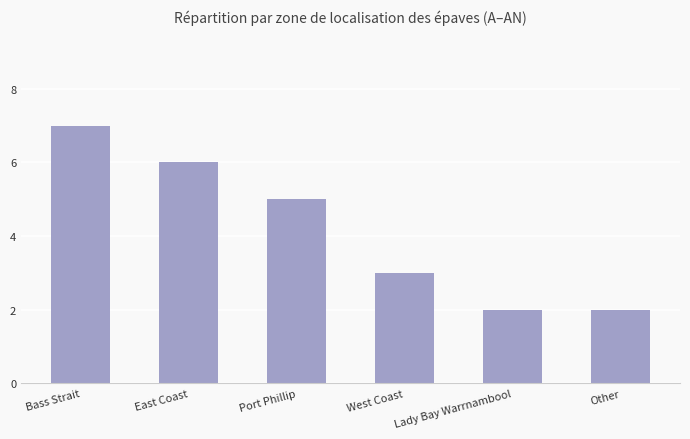

What is the label of the 4th bar from the right?

Port Phillip